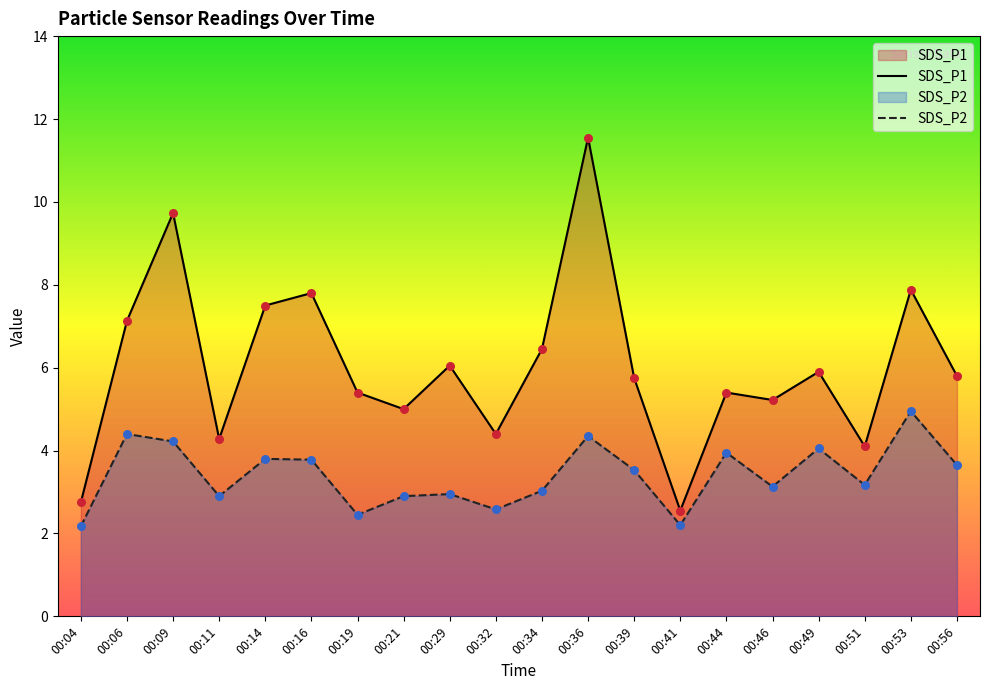

Which series contains the highest Y value?

SDS_P1